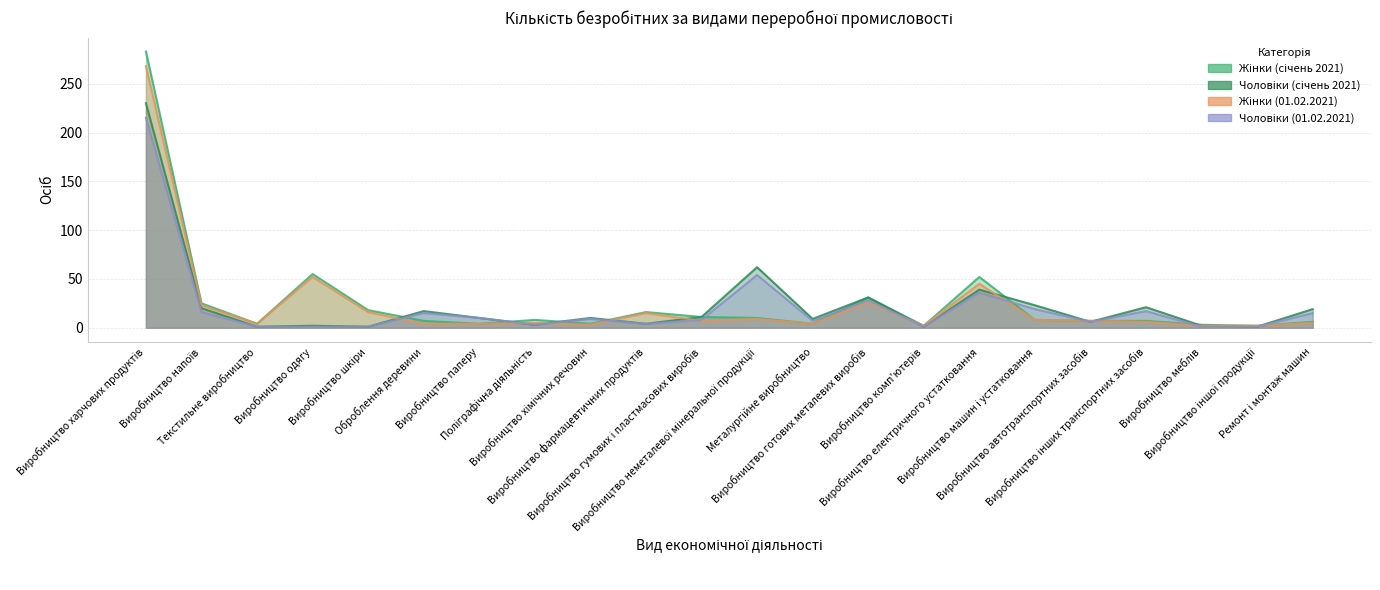

Reading right to left, what are all the values shown in this chart?

Жінки (січень 2021): Ремонт і монтаж машин=6	Виробництво іншої продукції=2	Виробництво меблів=3	Виробництво інших транспортних засобів=7	Виробництво автотранспортних засобів=7	Виробництво машин і устатковання=8	Виробництво електричного устатковання=52	Виробництво комп'ютерів=2	Виробництво готових металевих виробів=31	Металургійне виробництво=4	Виробництво неметалевої мінеральної продукції=10	Виробництво гумових і пластмасових виробів=11	Виробництво фармацевтичних продуктів=16	Виробництво хімічних речовин=4	Поліграфічна діяльність=8	Виробництво паперу=4	Оброблення деревини=7	Виробництво шкіри=18	Виробництво одягу=55	Текстильне виробництво=4	Виробництво напоїв=25	Виробництво харчових продуктів=283
Чоловіки (січень 2021): Ремонт і монтаж машин=19	Виробництво іншої продукції=1	Виробництво меблів=2	Виробництво інших транспортних засобів=21	Виробництво автотранспортних засобів=6	Виробництво машин і устатковання=23	Виробництво електричного устатковання=39	Виробництво комп'ютерів=1	Виробництво готових металевих виробів=31	Металургійне виробництво=9	Виробництво неметалевої мінеральної продукції=62	Виробництво гумових і пластмасових виробів=11	Виробництво фармацевтичних продуктів=4	Виробництво хімічних речовин=10	Поліграфічна діяльність=3	Виробництво паперу=10	Оброблення деревини=17	Виробництво шкіри=1	Виробництво одягу=2	Текстильне виробництво=1	Виробництво напоїв=20	Виробництво харчових продуктів=230
Жінки (01.02.2021): Ремонт і монтаж машин=5	Виробництво іншої продукції=2	Виробництво меблів=2	Виробництво інших транспортних засобів=6	Виробництво автотранспортних засобів=7	Виробництво машин і устатковання=8	Виробництво електричного устатковання=45	Виробництво комп'ютерів=2	Виробництво готових металевих виробів=26	Металургійне виробництво=4	Виробництво неметалевої мінеральної продукції=9	Виробництво гумових і пластмасових виробів=7	Виробництво фармацевтичних продуктів=15	Виробництво хімічних речовин=3	Поліграфічна діяльність=5	Виробництво паперу=4	Оброблення деревини=4	Виробництво шкіри=16	Виробництво одягу=52	Текстильне виробництво=4	Виробництво напоїв=23	Виробництво харчових продуктів=268
Чоловіки (01.02.2021): Ремонт і монтаж машин=15	Виробництво іншої продукції=1	Виробництво меблів=1	Виробництво інших транспортних засобів=17	Виробництво автотранспортних засобів=6	Виробництво машин і устатковання=19	Виробництво електричного устатковання=36	Виробництво комп'ютерів=1	Виробництво готових металевих виробів=28	Металургійне виробництво=7	Виробництво неметалевої мінеральної продукції=54	Виробництво гумових і пластмасових виробів=8	Виробництво фармацевтичних продуктів=4	Виробництво хімічних речовин=9	Поліграфічна діяльність=3	Виробництво паперу=10	Оброблення деревини=15	Виробництво шкіри=1	Виробництво одягу=1	Текстильне виробництво=1	Виробництво напоїв=16	Виробництво харчових продуктів=215